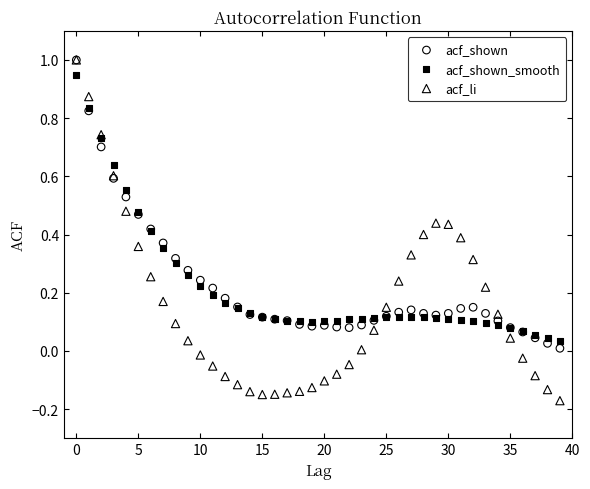

Which series contains the lowest Y value?

acf_li